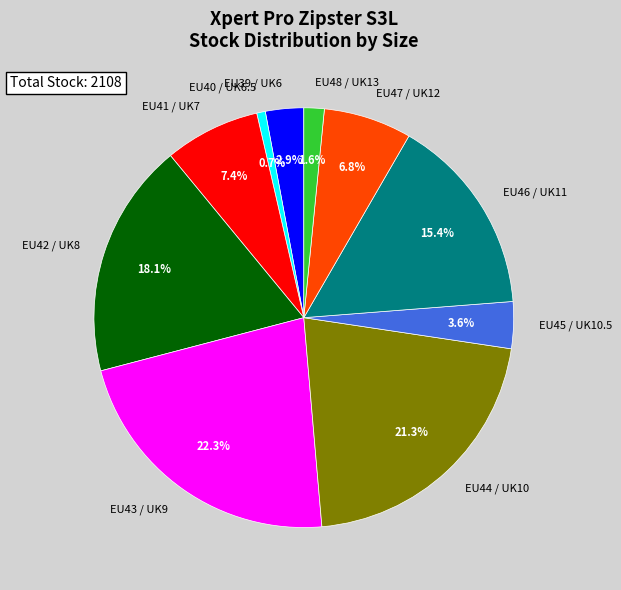

To the nearest percent, what is the difference between the EU40 / UK6.5 and EU39 / UK6 slice percentages?

2%